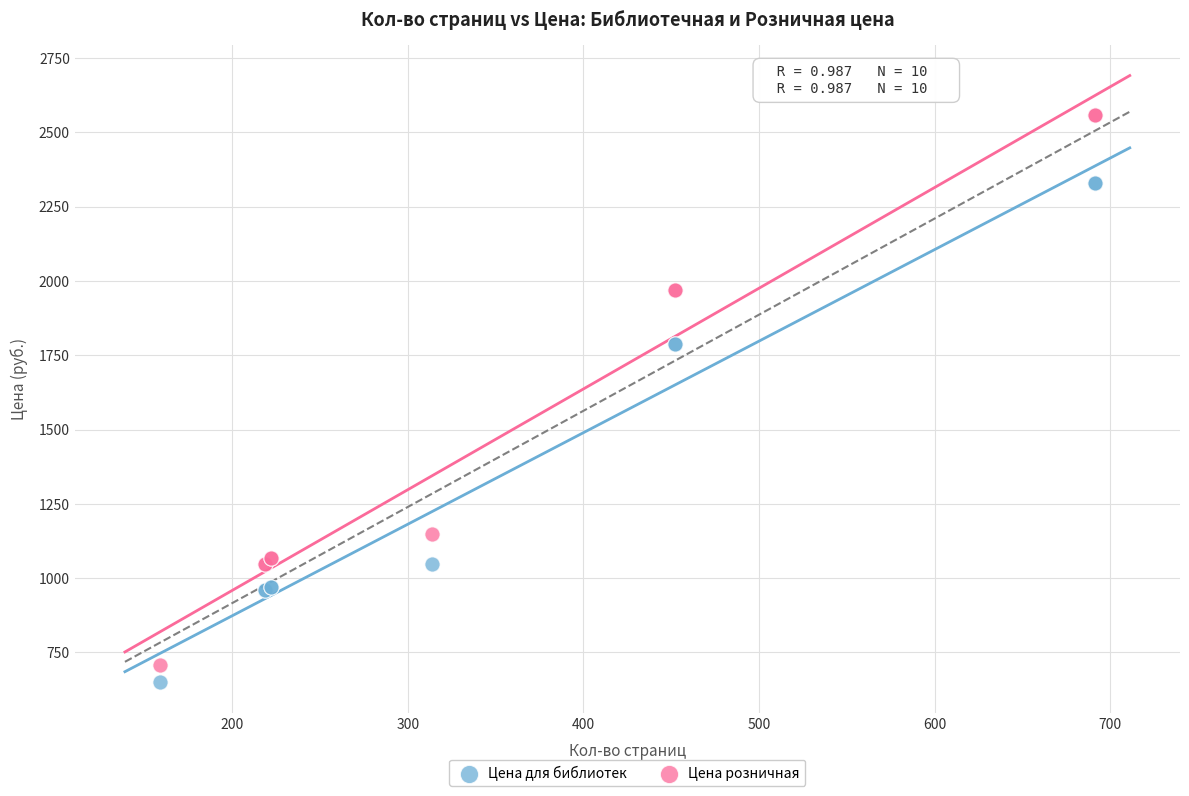

Which series reaches the maximum Y coordinate?

Цена розничная